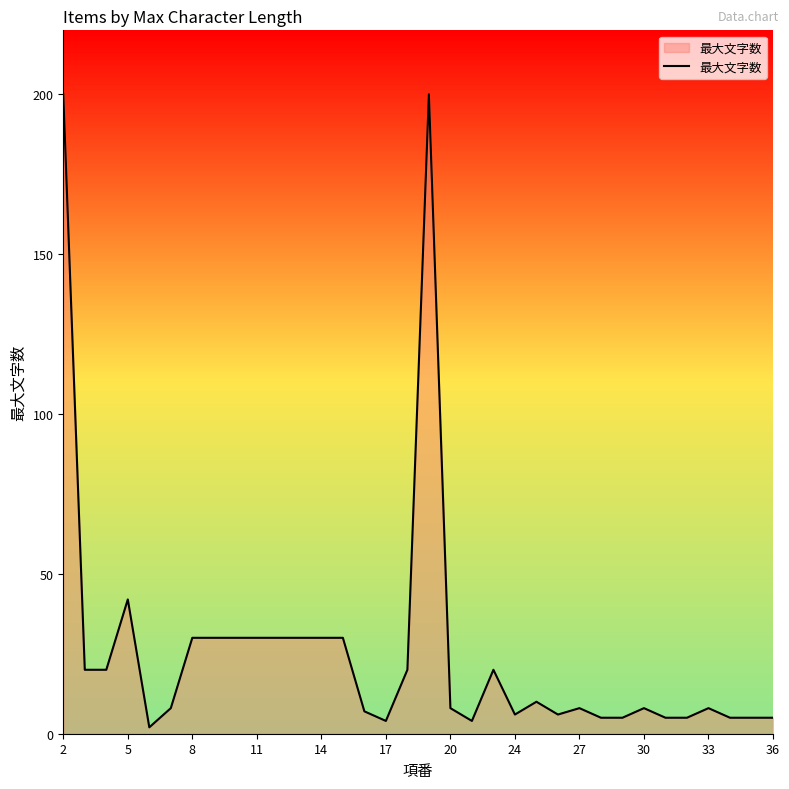

What is the maximum value shown in the chart?

200